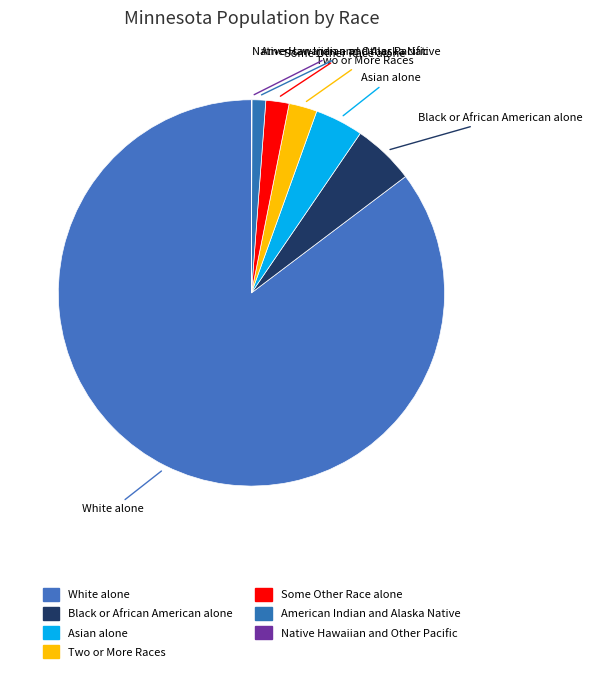

True or false: Black or African American alone accounts for 5% of the total.

True